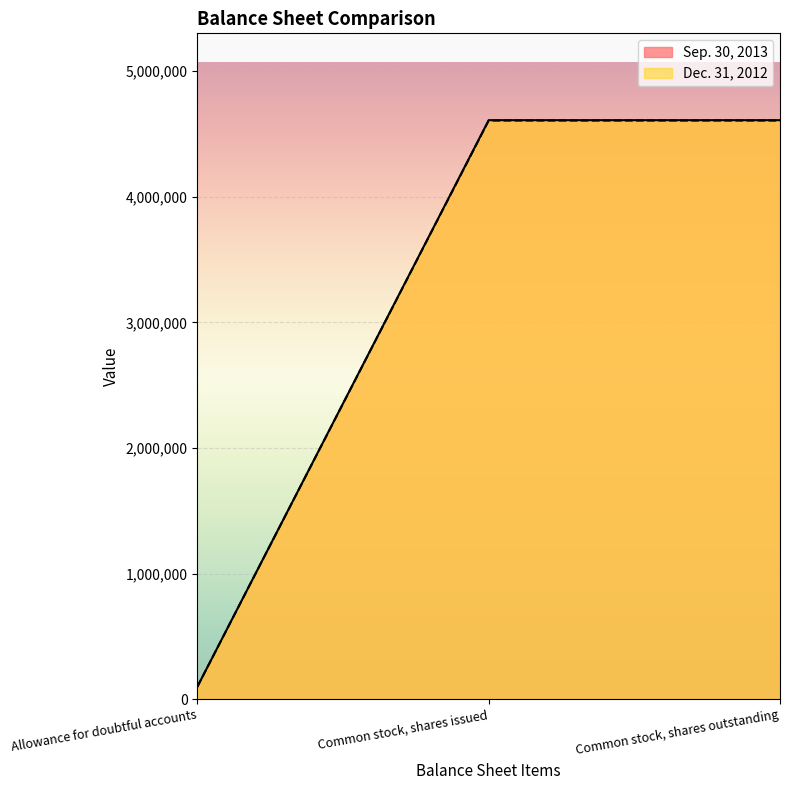

What are all the series names shown in the legend?

Sep. 30, 2013, Dec. 31, 2012